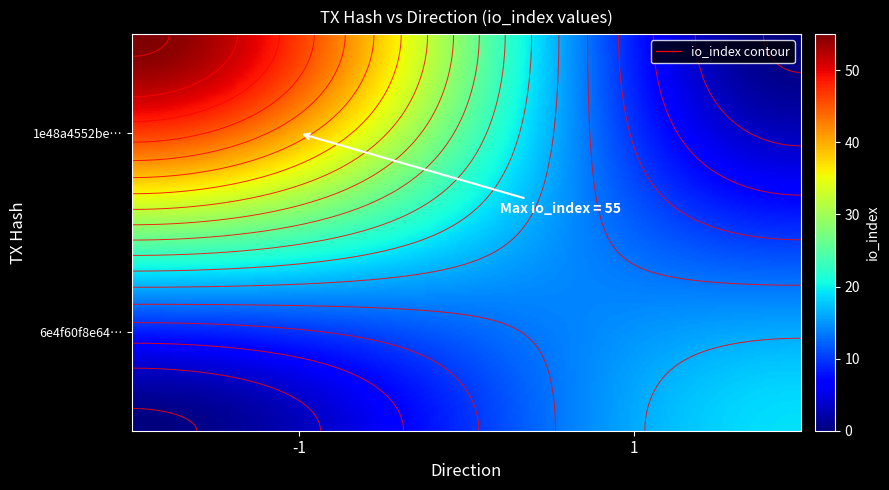

Reading right to left, extract all data points from this chart.

1e48a4552be62faeb0fc05d75dc112f03c497c0: 55	-1
6e4f60f8e643fb1688399f6c6ecd6db5e1001d2: 19	1